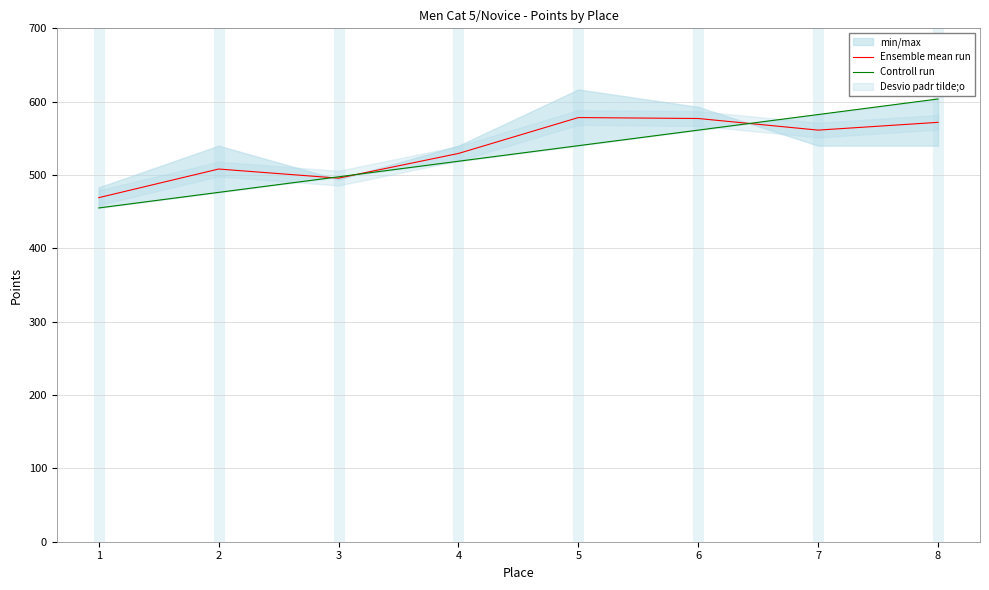

Between 2 and 8, which series saw the biggest shift?

Controll run